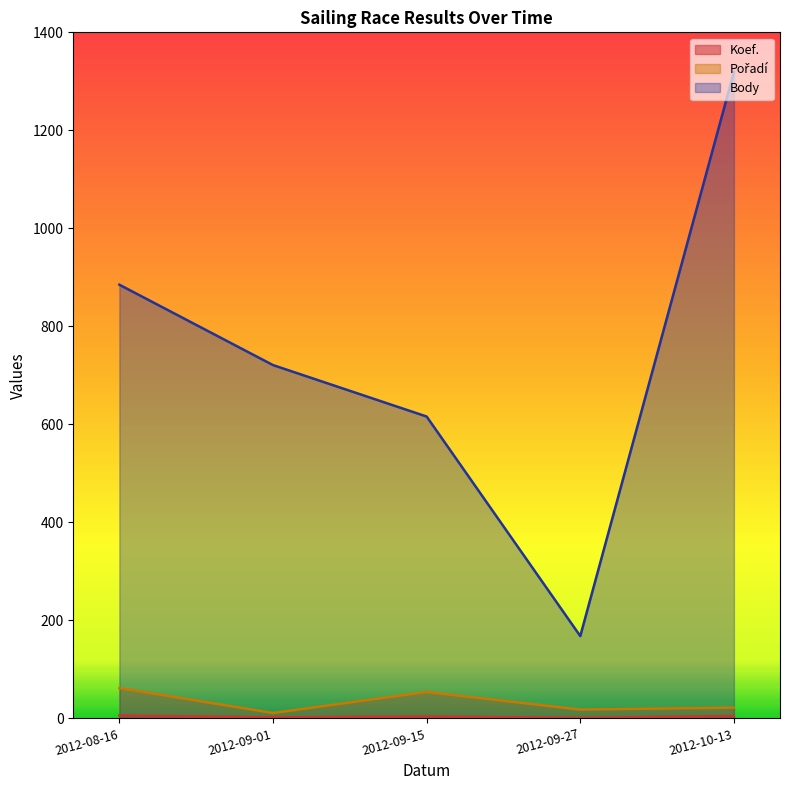

How many interior local valleys does the Body series have?

1